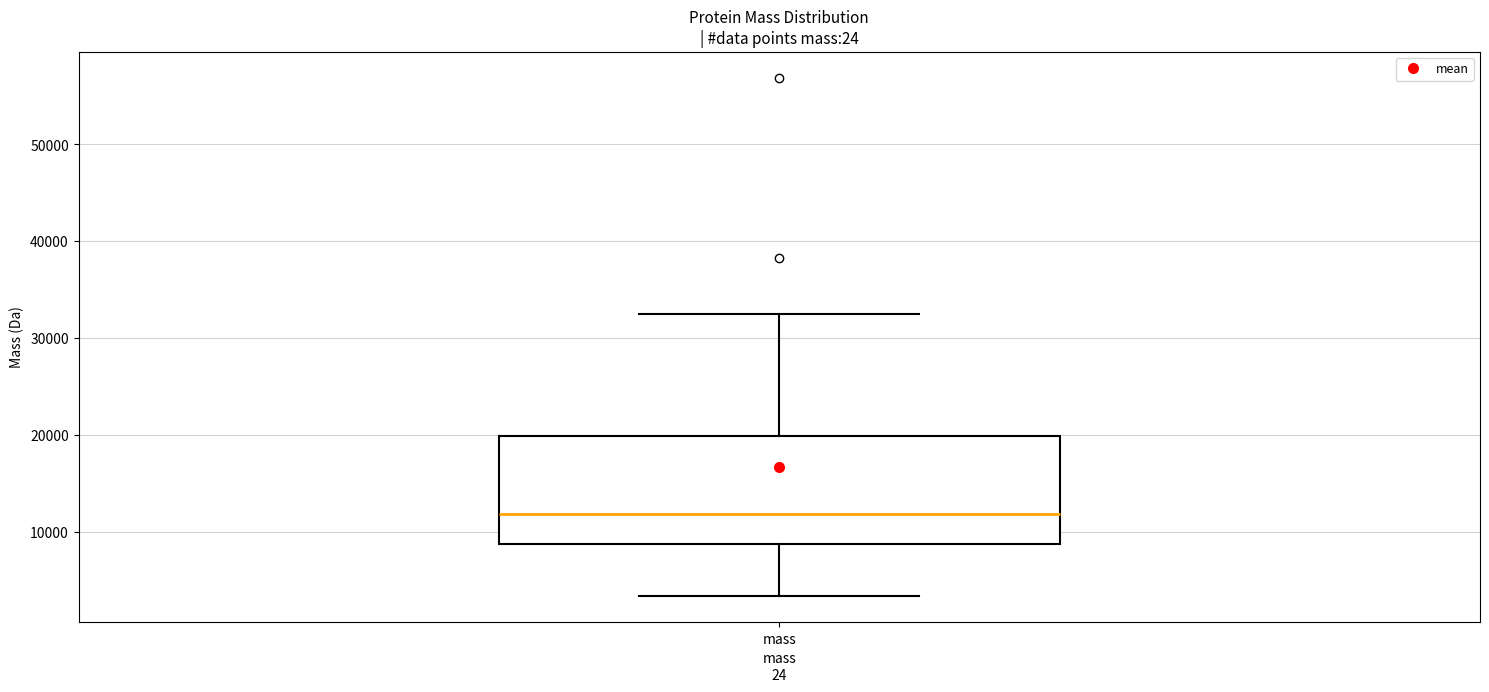

Transcribe this box plot: give where the median line is, the range the box spans, and where the two whiskers end, as read against the y-axis. The values are not printed on the chart, so give them approximately, as read against the axis.

median 12000, box 9000 to 20000, whiskers 3000 to 33000